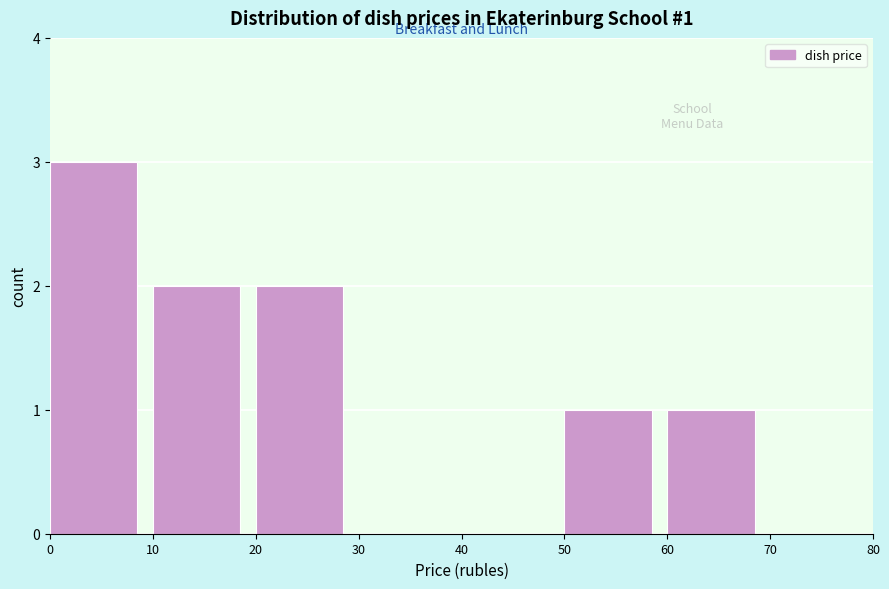

Which range on the x-axis has the tallest bar?

0 to 10